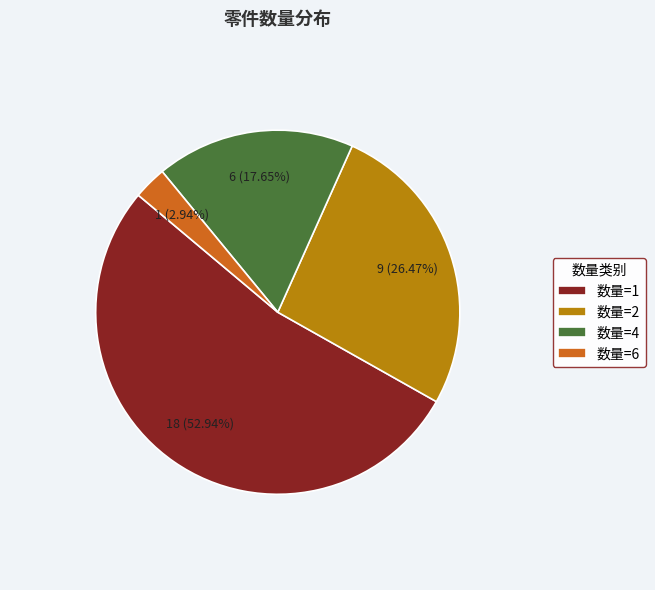

Rank the categories by value from lowest to highest.

数量=6, 数量=4, 数量=2, 数量=1